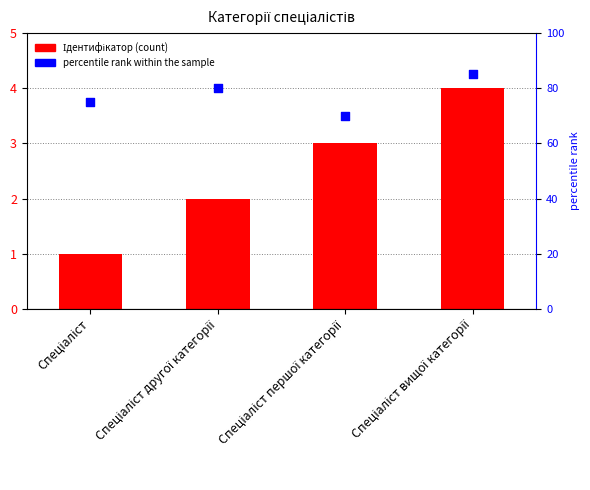

Is the value of percentile rank within the sample at Спеціаліст вищої категорії greater than the value of Ідентифікатор at Спеціаліст?

Yes